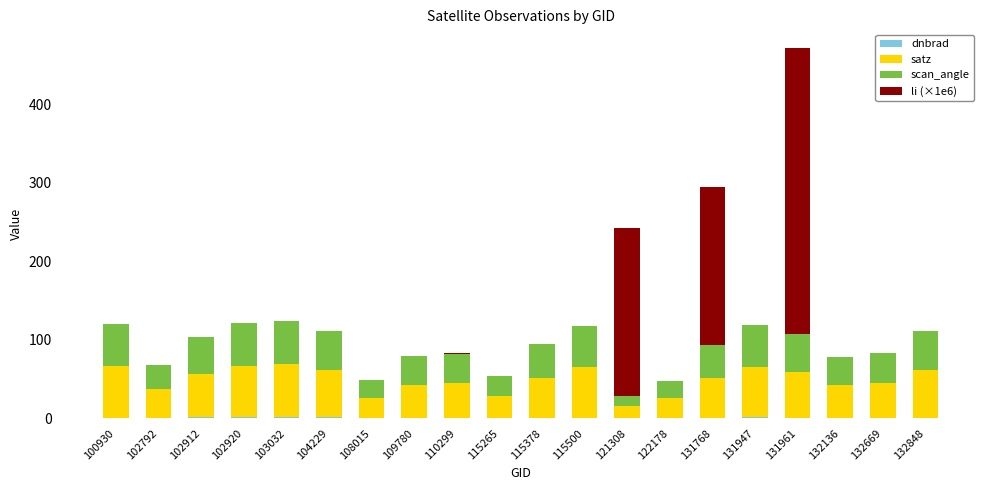

At which category is the sum across all series the highest?

131961